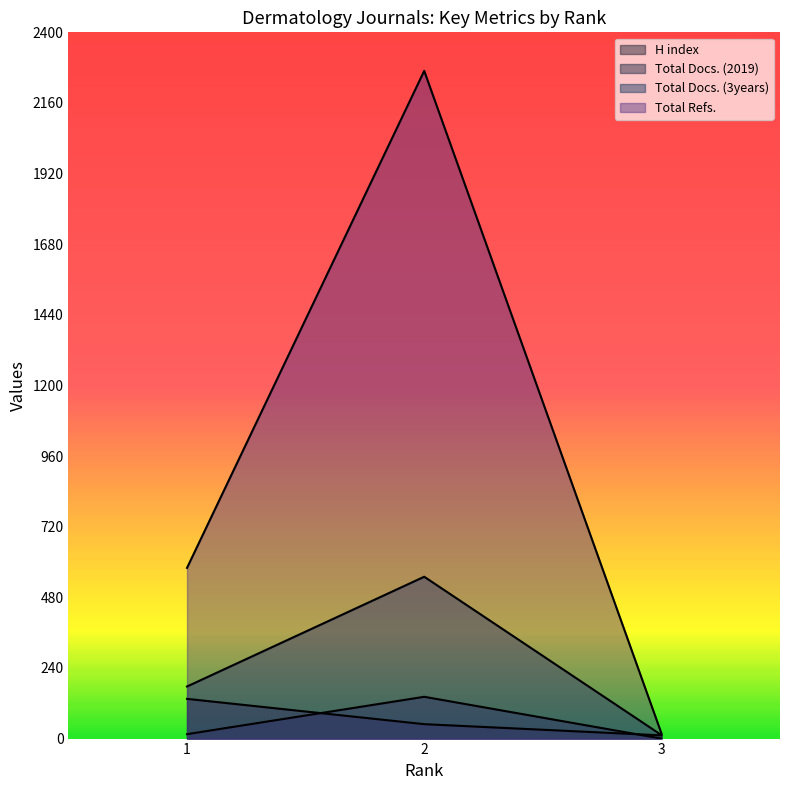

Reading right to left, extract all data points from this chart.

H index: 11	49	135
Total Docs. (2019): 0	142	15
Total Docs. (3years): 12	550	177
Total Refs.: 18	2269	580